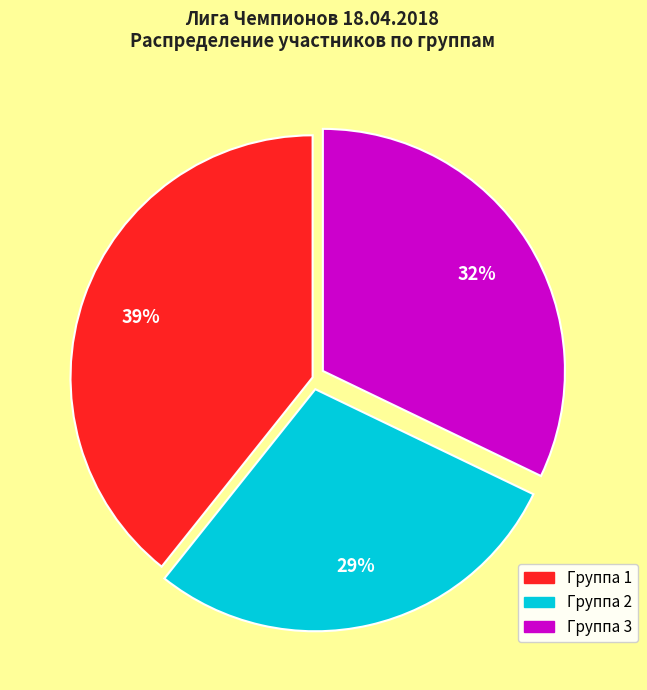

To the nearest percent, what is the combined percentage of Группа 2 and Группа 3?

61%